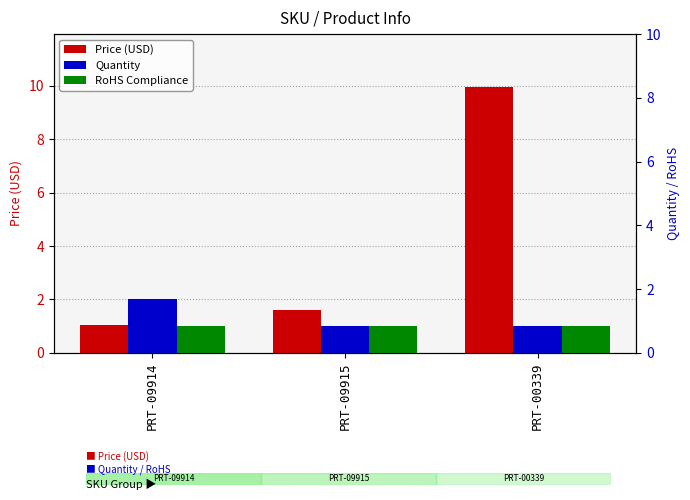

What is the difference between the highest and lowest values at PRT-09915?

0.6